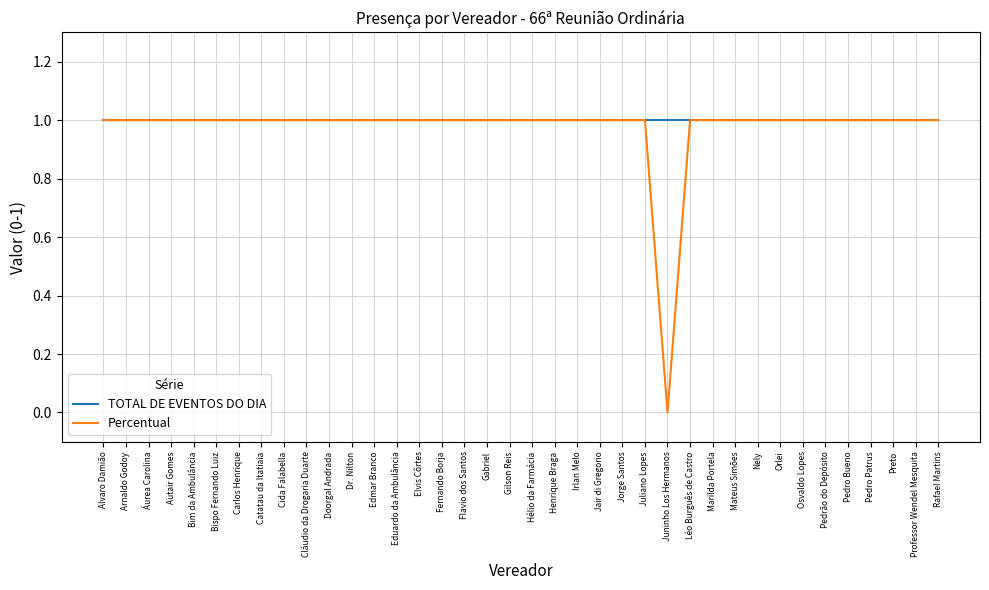

Which series has the widest spread of values?

Percentual